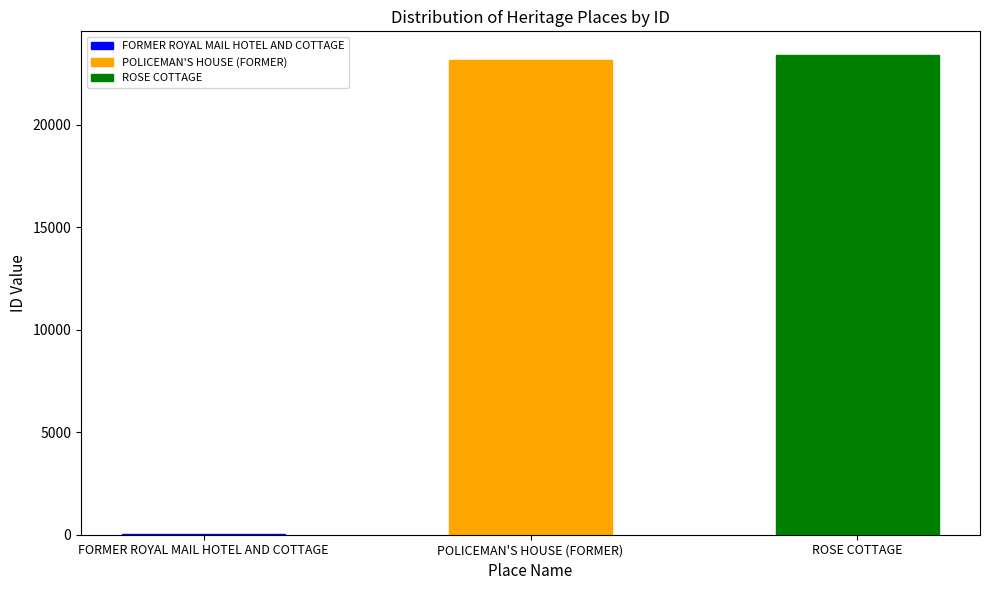

Rank the categories by value from lowest to highest.

FORMER ROYAL MAIL HOTEL AND COTTAGE, POLICEMAN'S HOUSE (FORMER), ROSE COTTAGE